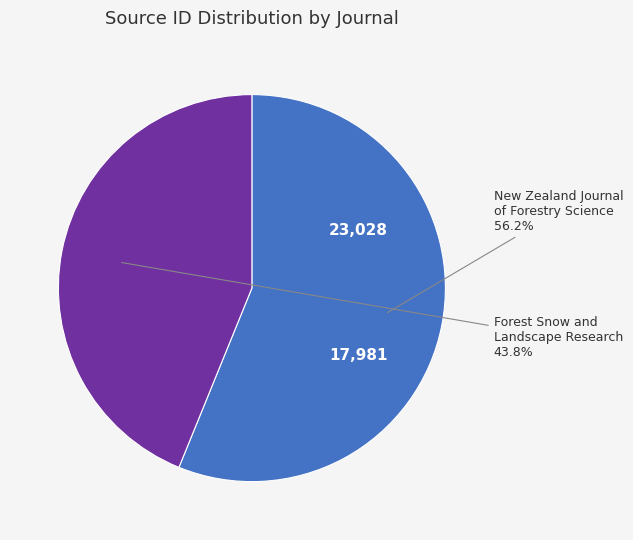

Is Forest Snow and Landscape Research the majority of the pie?

No